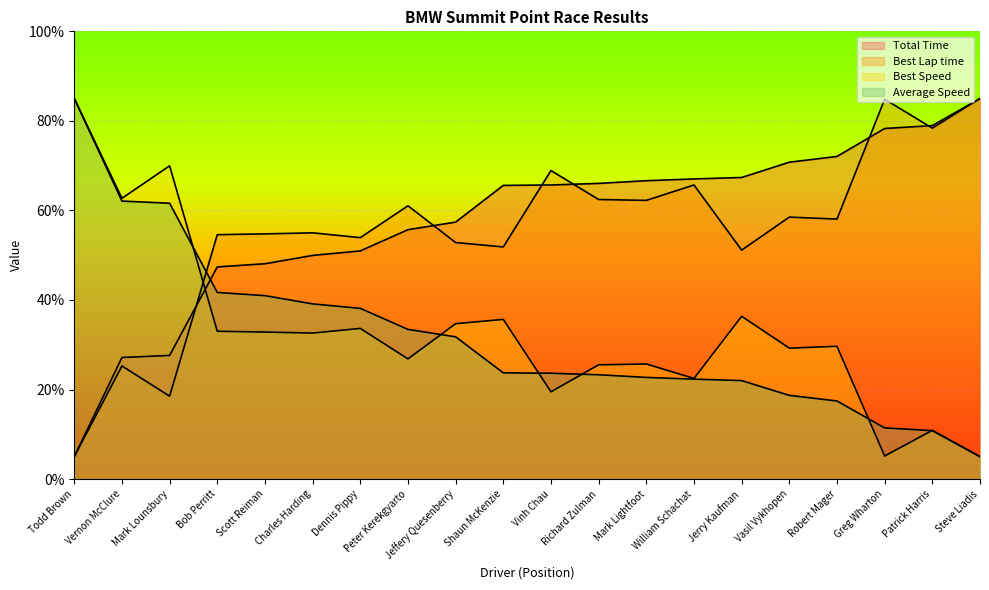

How many series are shown in this chart?

4